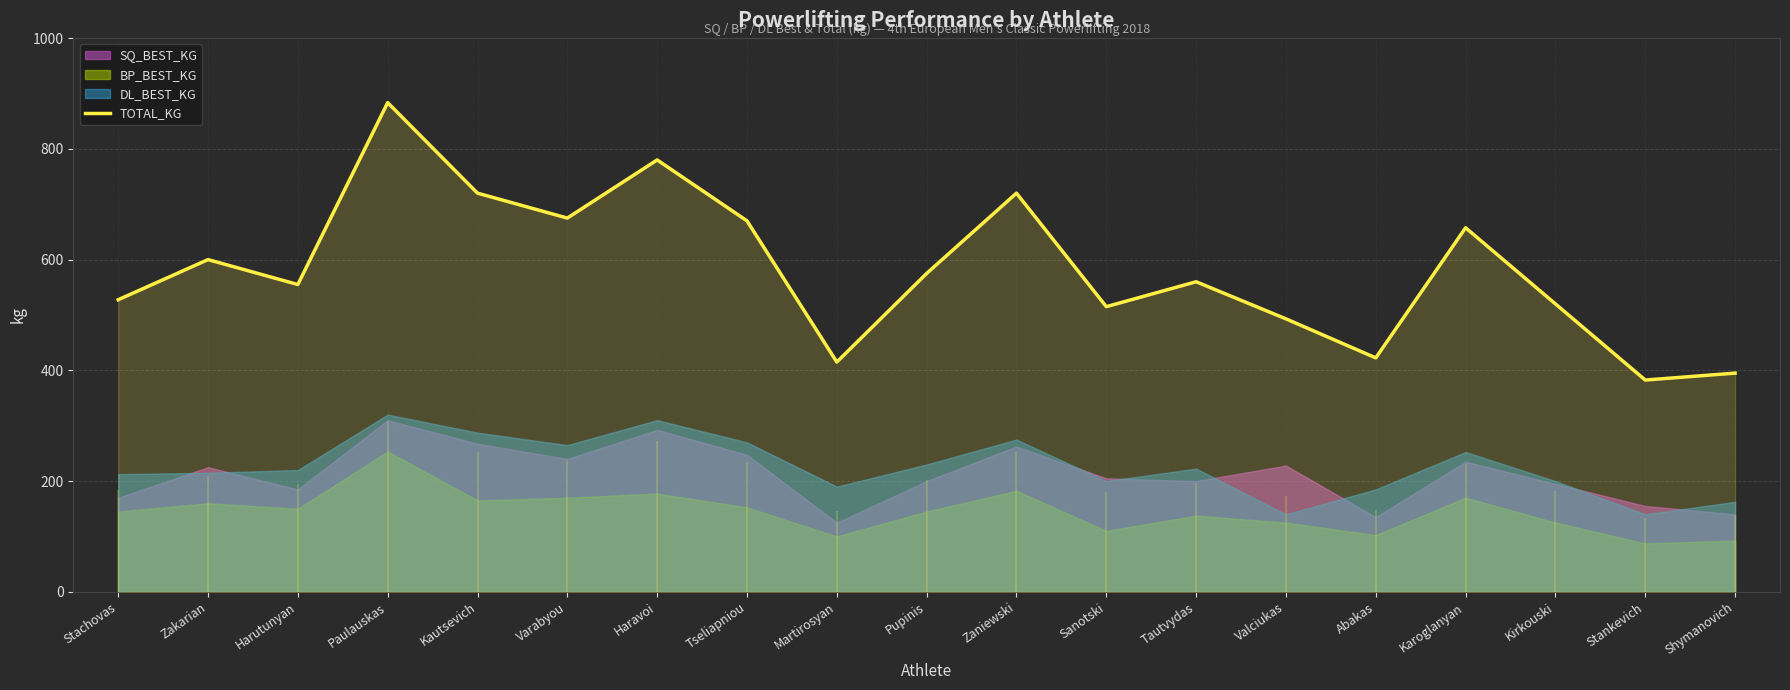

What position from the right is Kautsevich?

15